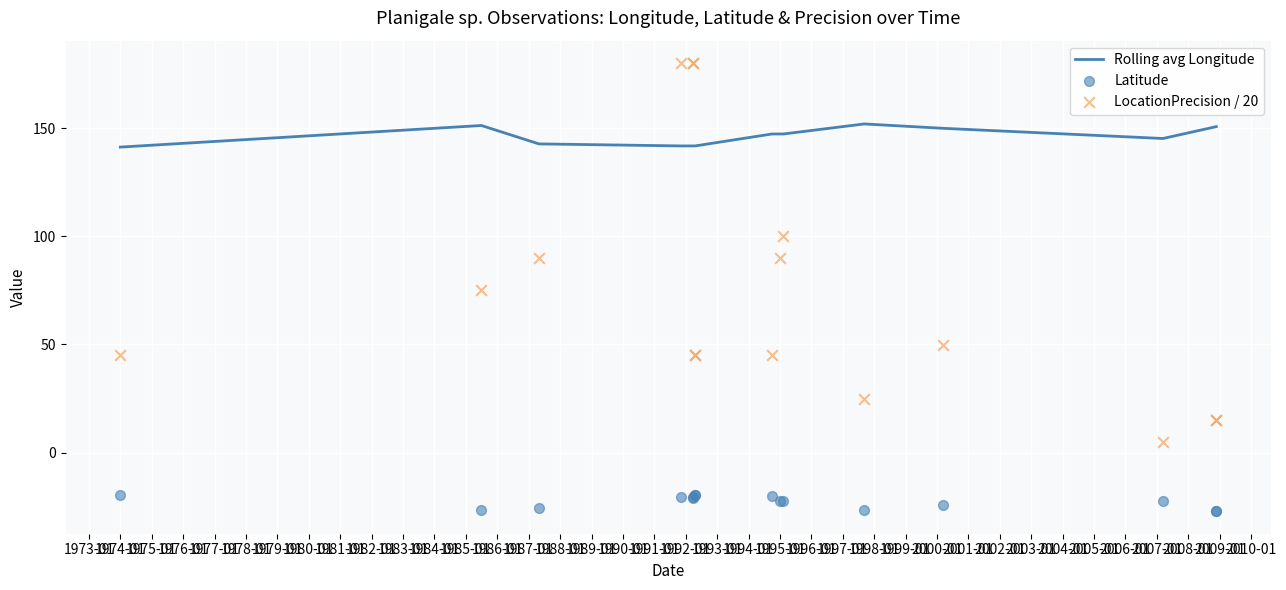

Which series contains the lowest Y value?

Latitude